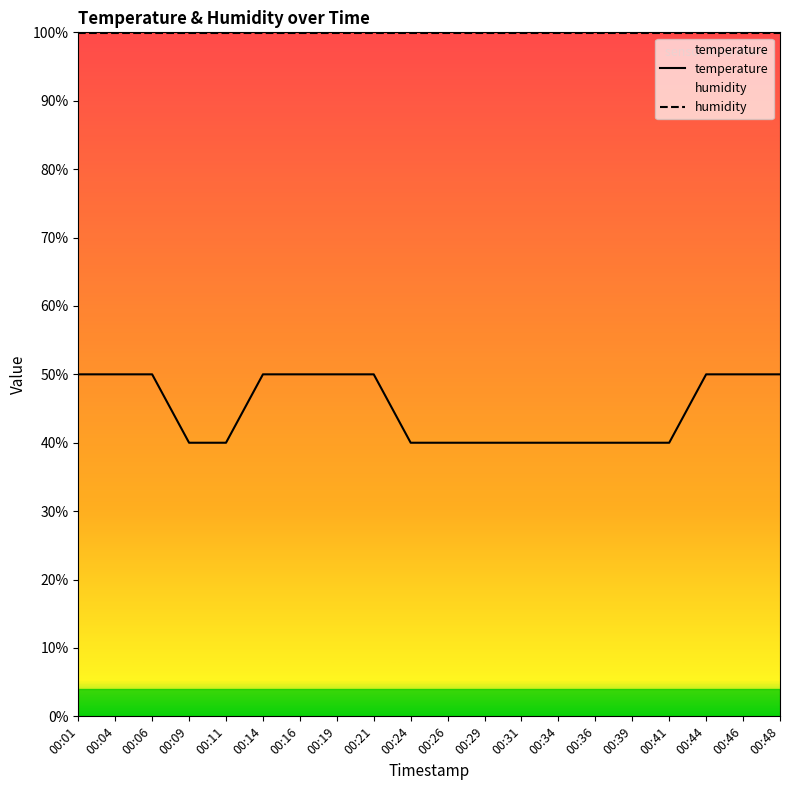

Reading left to right, list all the values displayed in this chart.

50	50	50	40	40	50	50	50	50	40	40	40	40	40	40	40	40	50	50	50